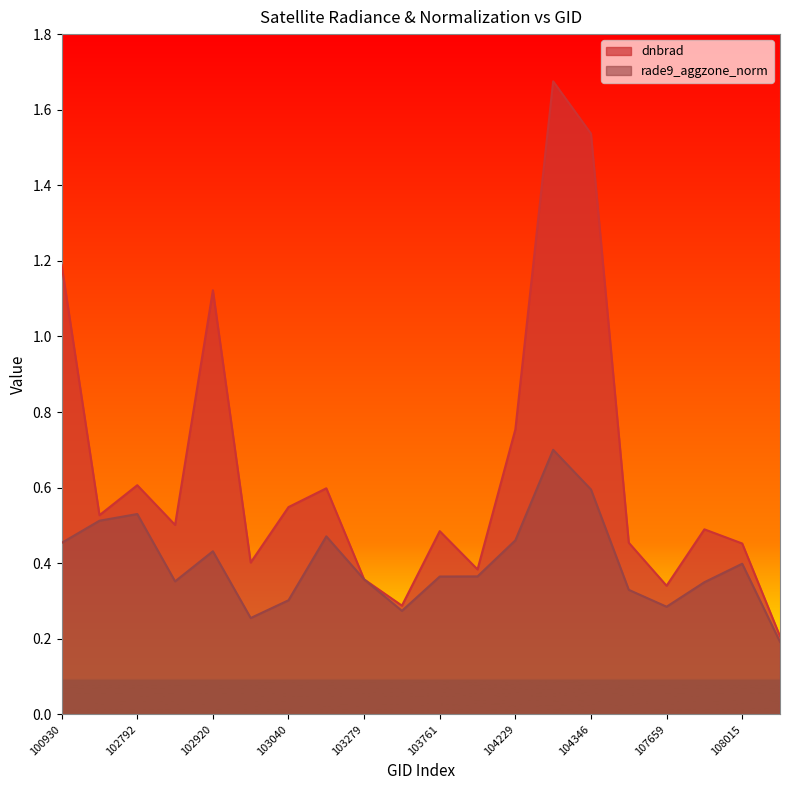

How many lines are shown in the chart?

2